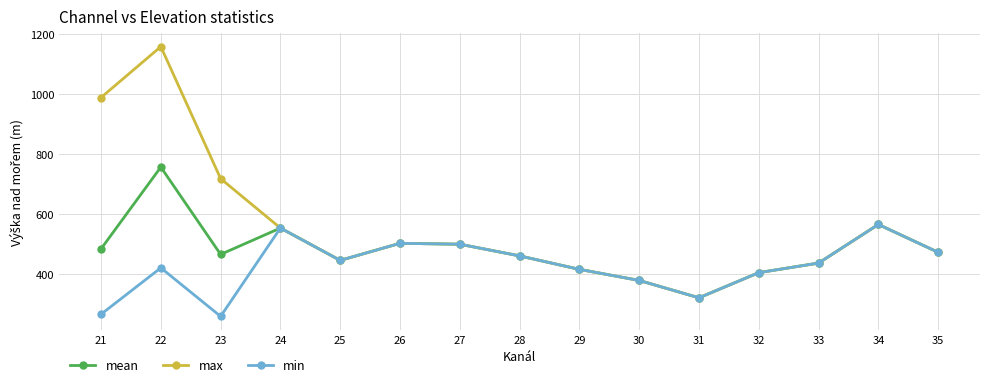

What is the smallest value displayed?

258.0